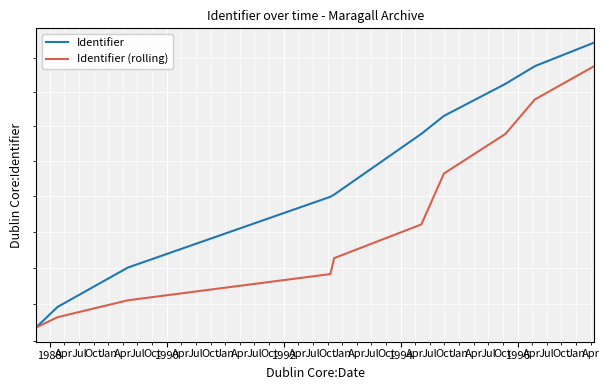

Reading left to right, transcribe all the data shown in this chart.

Identifier: 4018	4046	4100	4199	4202	4289	4315	4362	4388	4423
Identifier (rolling): 4018	4032	4055	4091	4113	4160	4232	4289	4339	4388